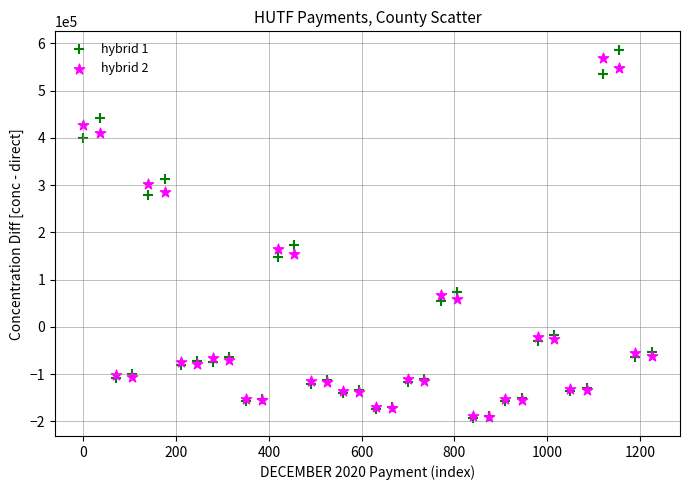

What are all the series names shown in the legend?

hybrid 1, hybrid 2